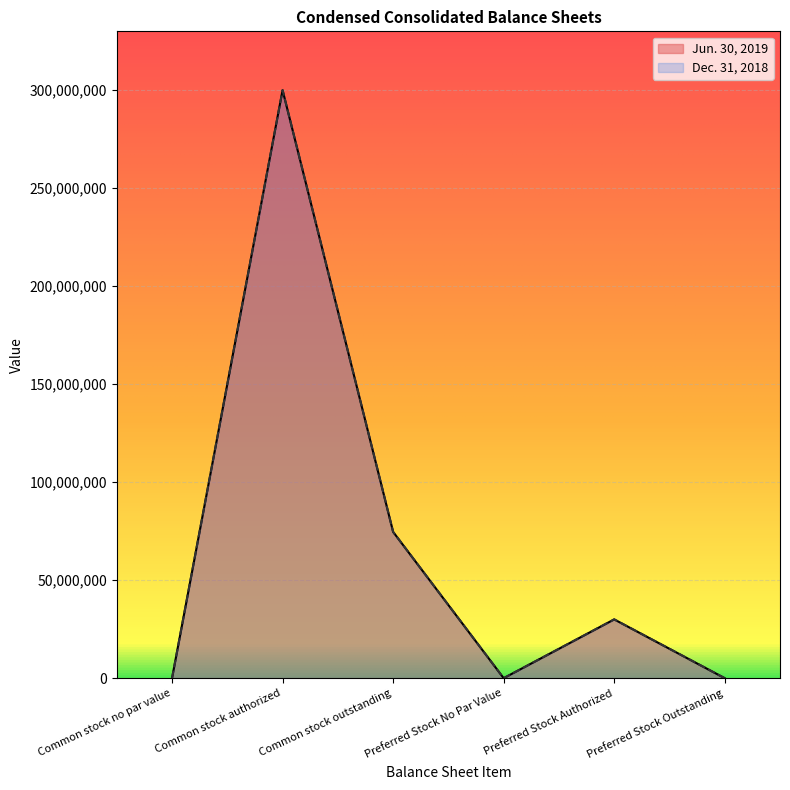

At which category does Dec. 31, 2018 reach its first local valley?

Preferred Stock No Par Value